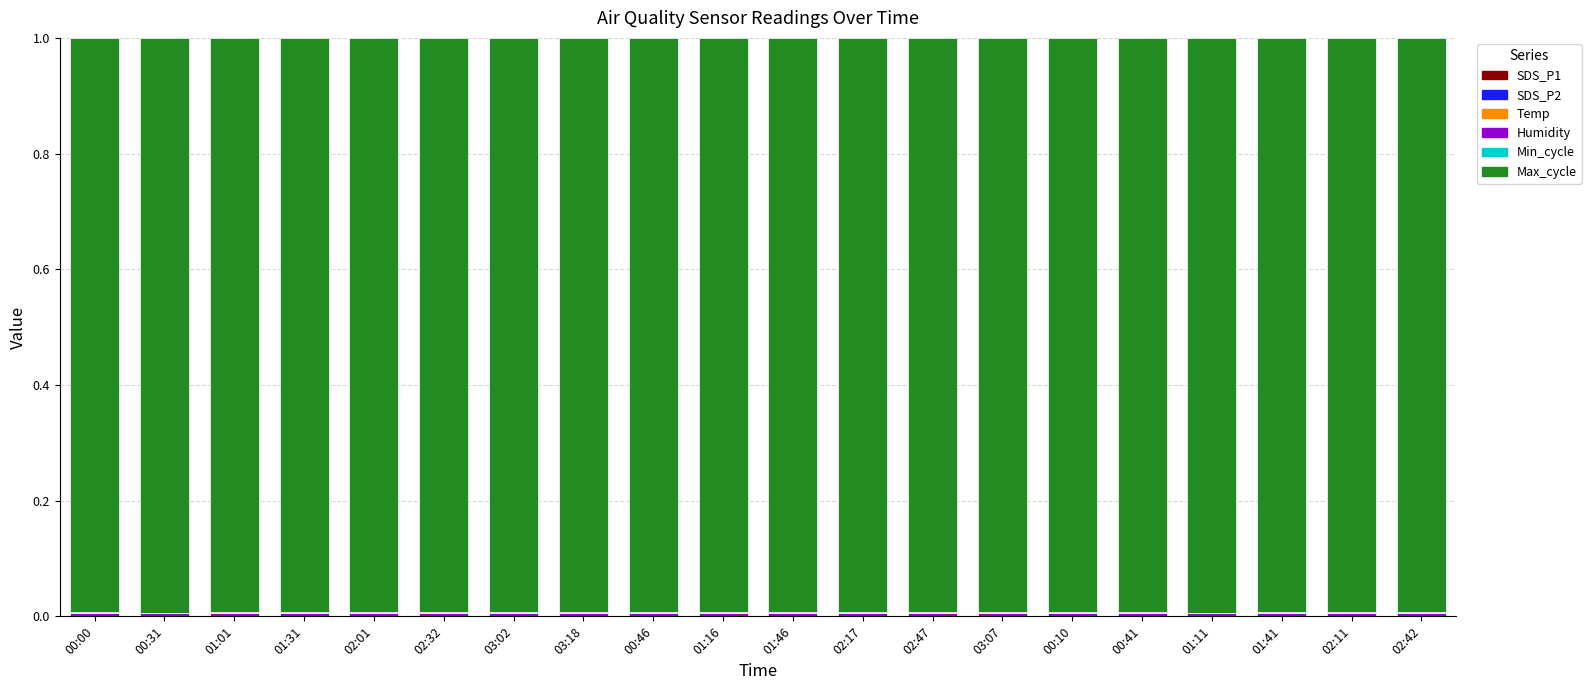

Does the chart contain stacked bars?

Yes